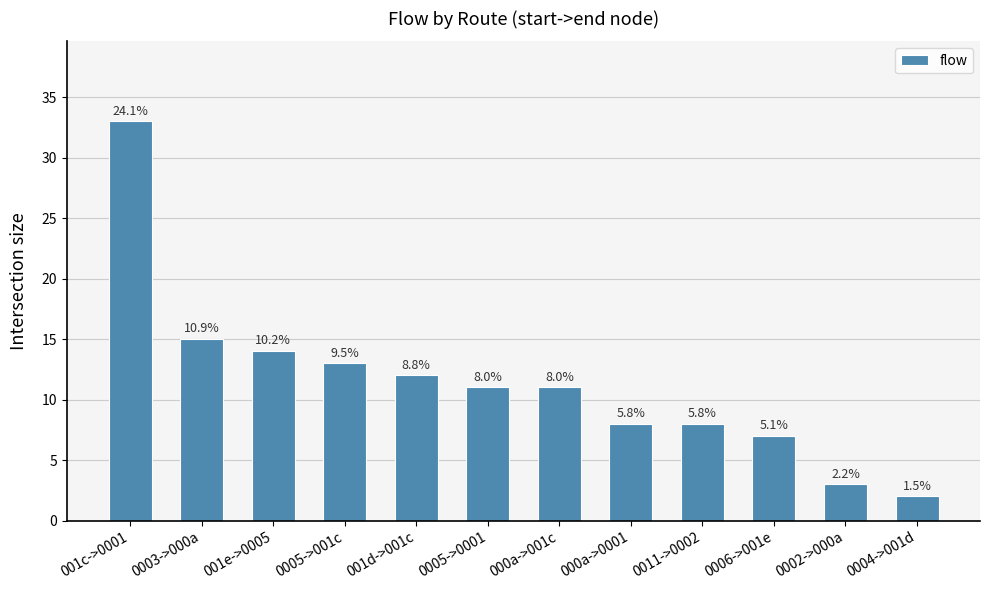

Approximately how many times larger is the value at 0002->000a compared to 001e->0005?

0.2